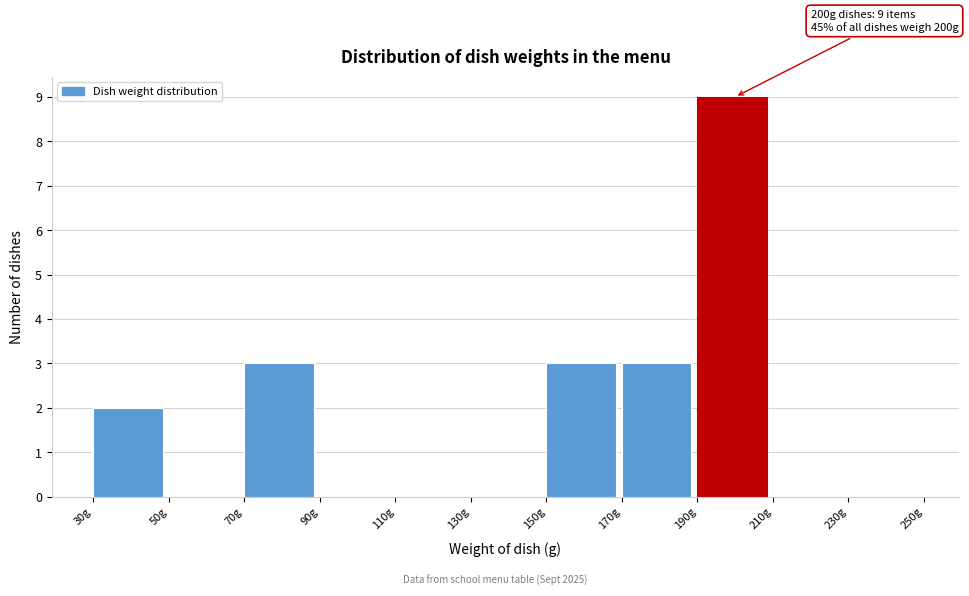

Which range on the x-axis has the tallest bar?

190 to 210